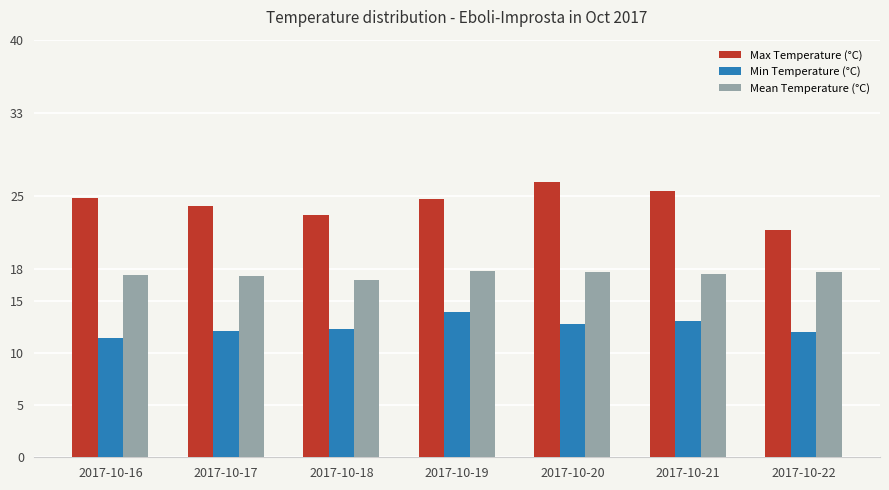

List the series in order of their overall mean, lowest first.

Min Temperature (°C), Mean Temperature (°C), Max Temperature (°C)